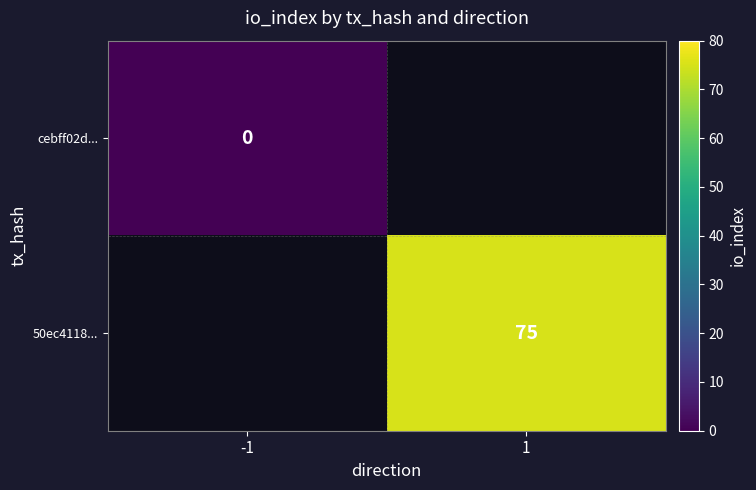

At how many categories does at least one series exceed 11?

1